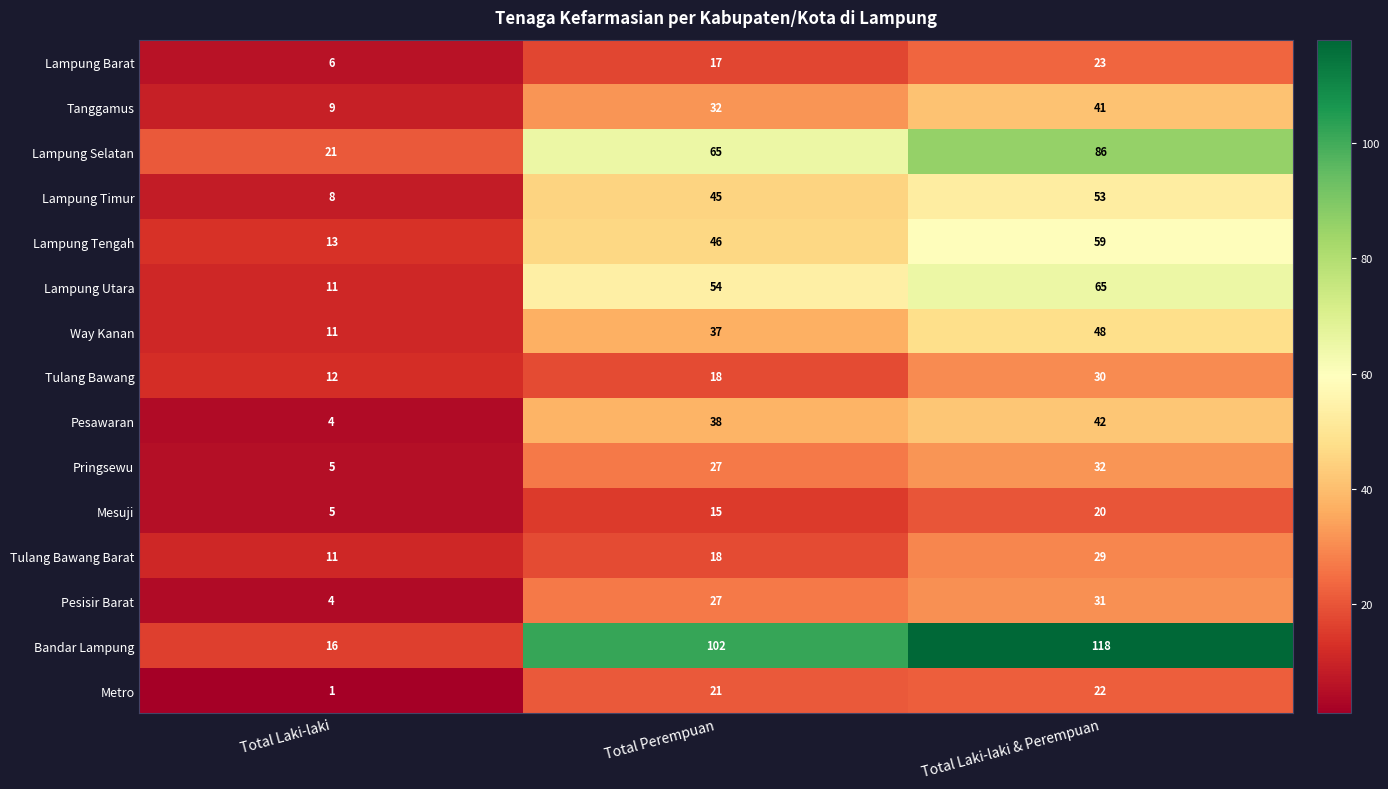

What is the approximate value of Lampung Selatan at Total Laki-laki & Perempuan, to the nearest 10?

90